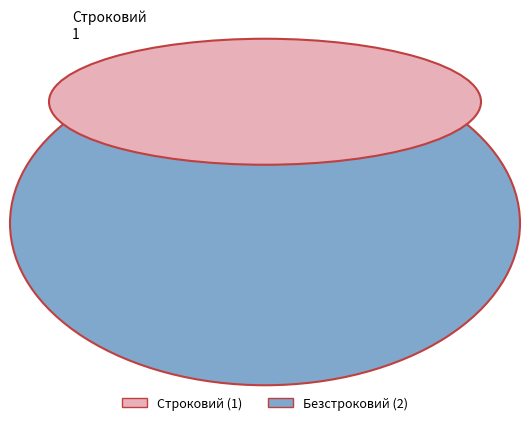

To the nearest percent, what is the combined percentage of Строковий and Безстроковий?

100%